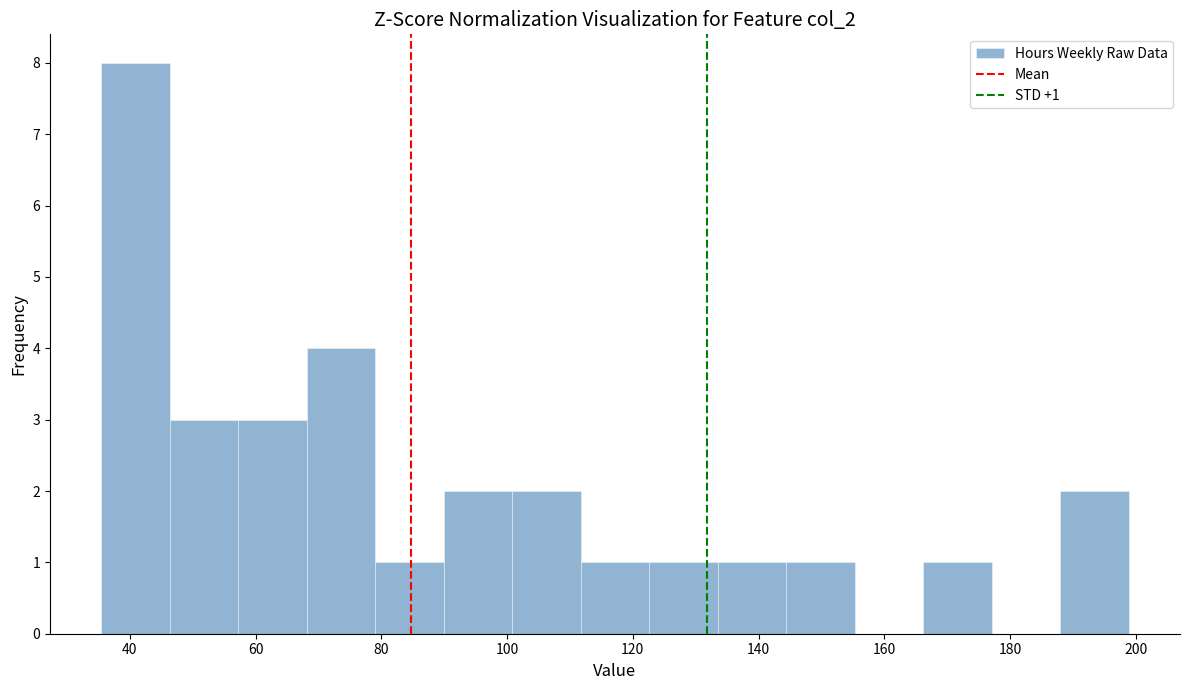

Which range on the x-axis has the tallest bar?

36 to 46